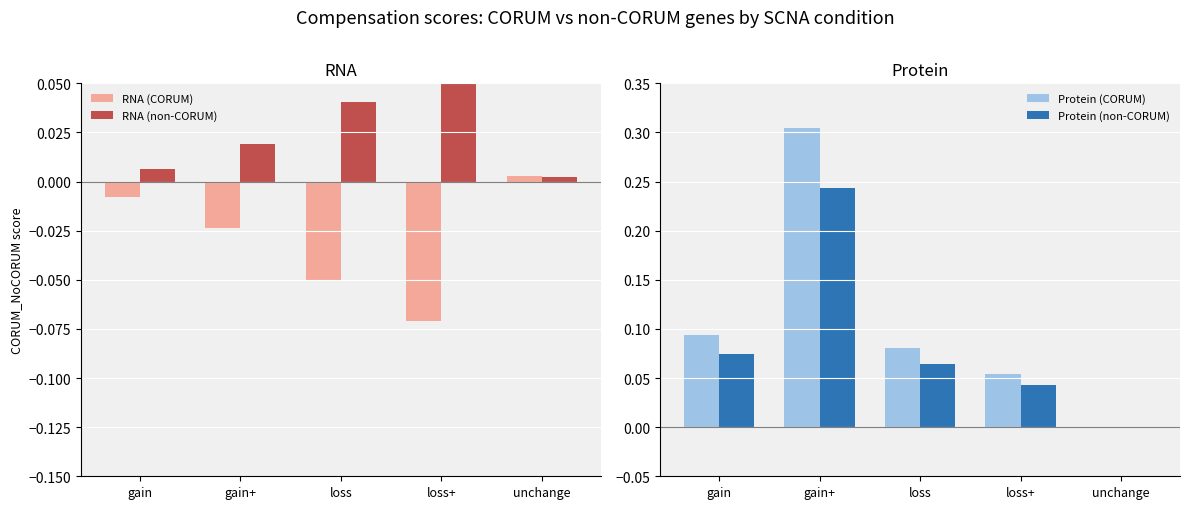

Reading right to left, transcribe all the data shown in this chart.

RNA (CORUM): 0.0	-0.1	-0.1	-0.0	-0.0
RNA (non-CORUM): 0.0	0.1	0.0	0.0	0.0
Protein (CORUM): -0.0	0.1	0.1	0.3	0.1
Protein (non-CORUM): 0.0	0.0	0.1	0.2	0.1